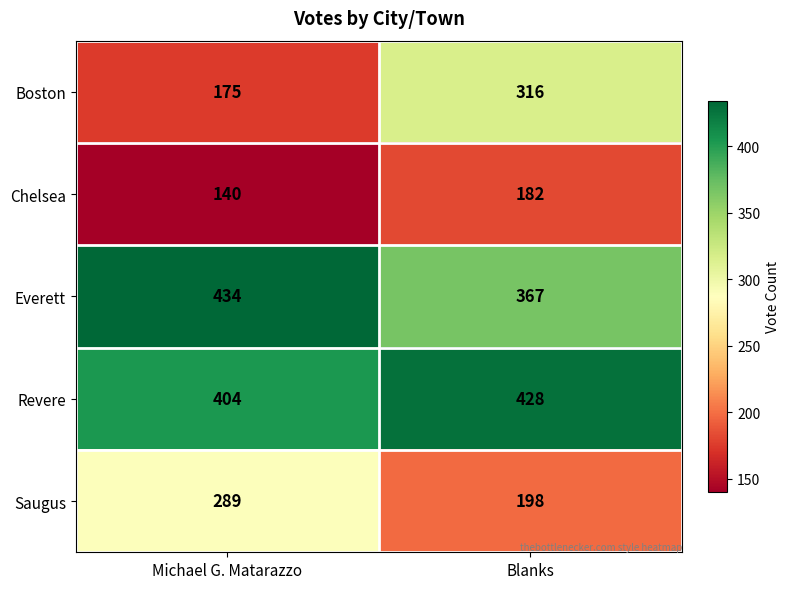

Where is Boston nearest to the value 245?

Michael G. Matarazzo